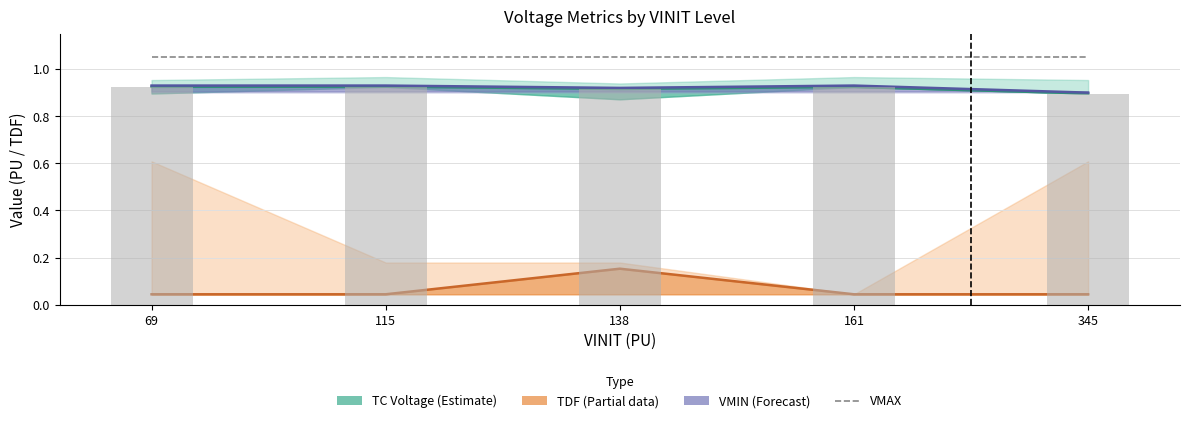

Which series has the largest total across all categories?

VMAX (PU)